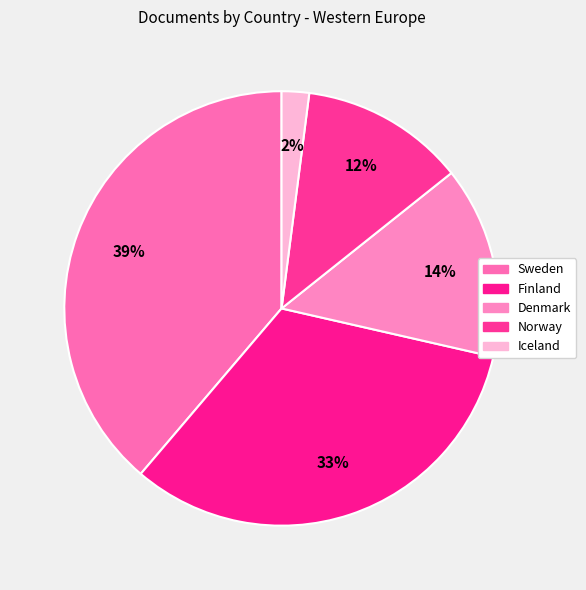

How many slices are in this pie chart?

5